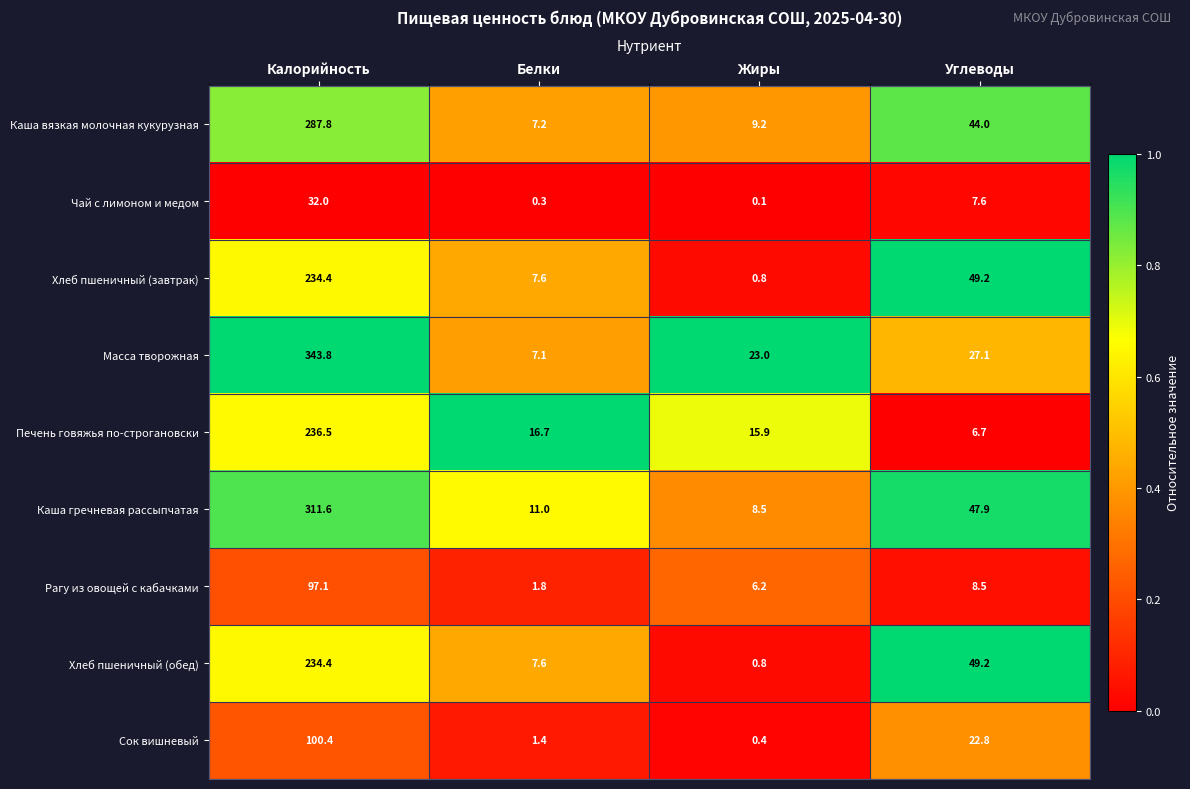

How many categories are shown in the chart?

4